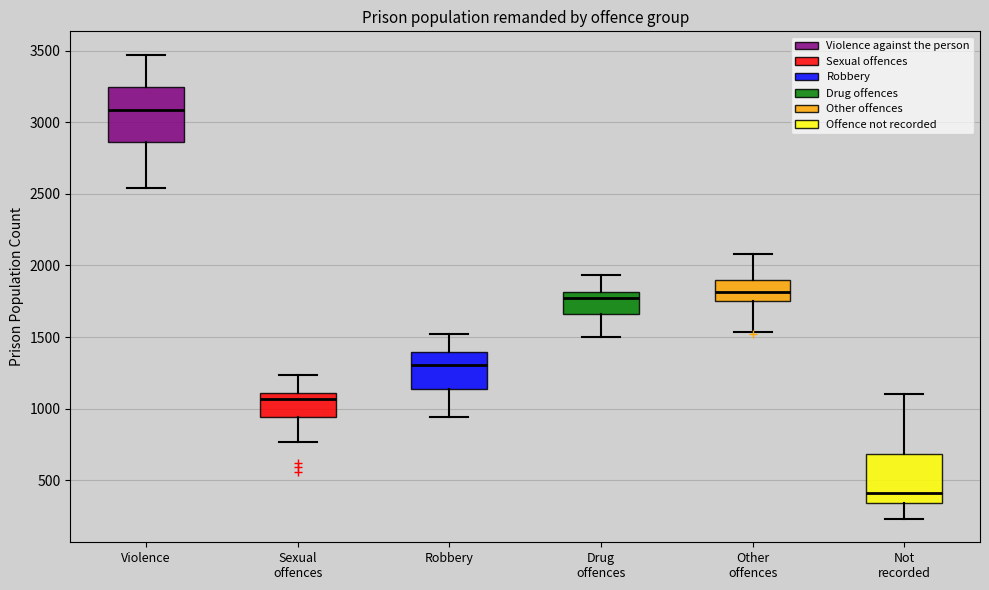

Reading left to right, read every box against the y-axis: the position of its median line, the range the box covers, and the ends of its whiskers. The values are not printed on the chart, so give them approximately, as read against the axis.

Violence: median 3100, box 2850 to 3250, whiskers 2550 to 3450
Sexual offences: median 1050, box 950 to 1100, whiskers 750 to 1250
Robbery: median 1300, box 1150 to 1400, whiskers 950 to 1550
Drug offences: median 1750, box 1650 to 1800, whiskers 1500 to 1950
Other offences: median 1800, box 1750 to 1900, whiskers 1550 to 2100
Not recorded: median 400, box 350 to 700, whiskers 250 to 1100